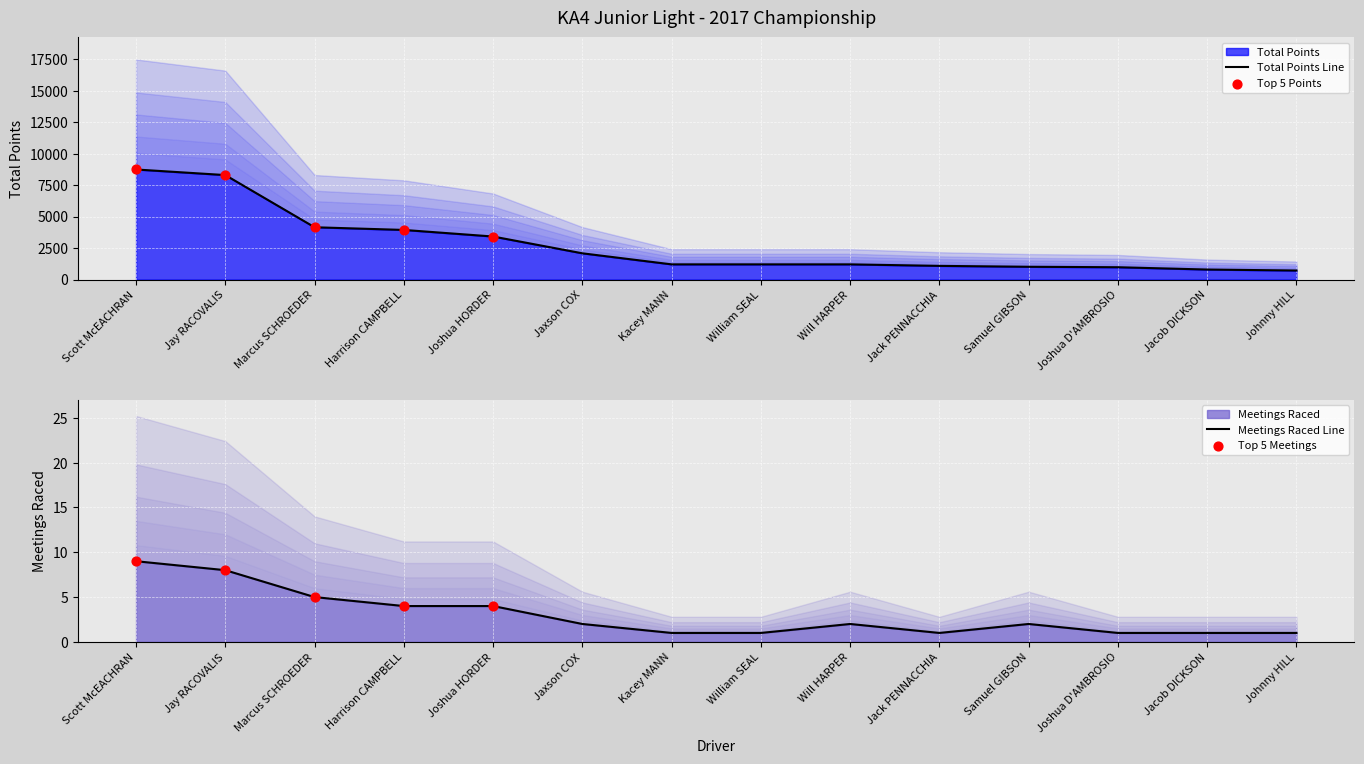

At which category is the sum across all series the highest?

Scott McEACHRAN